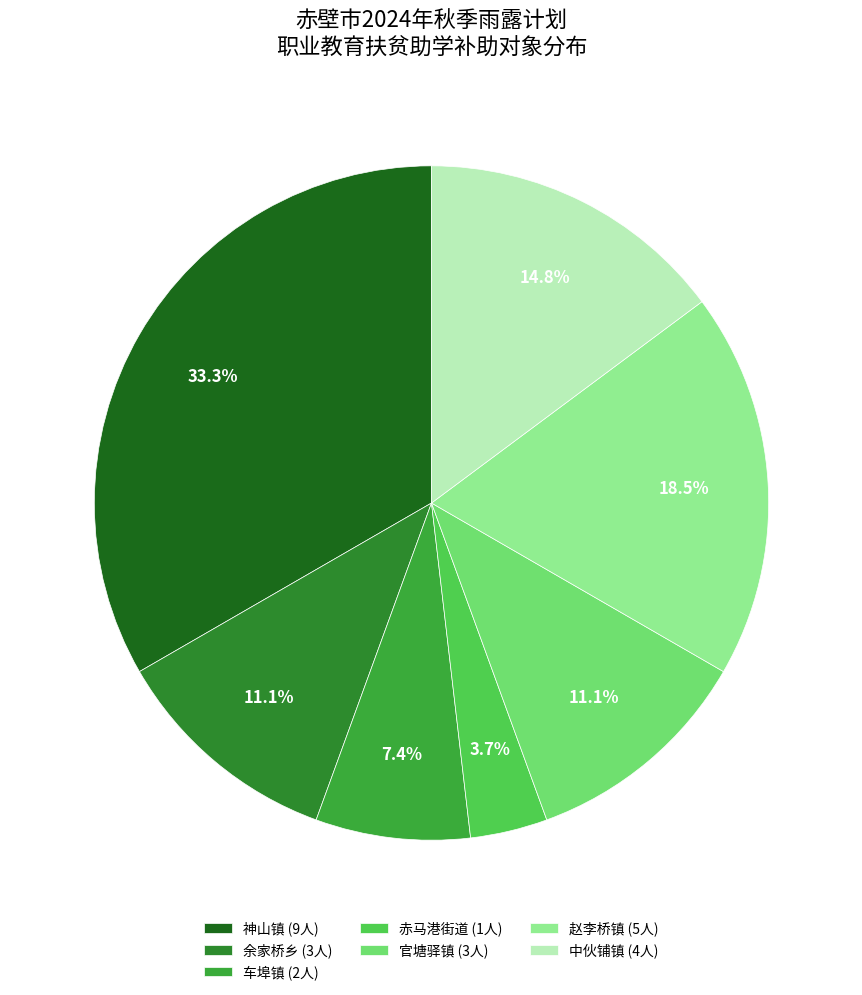

Is the sum of 神山镇 and 余家桥乡 greater than half?

No